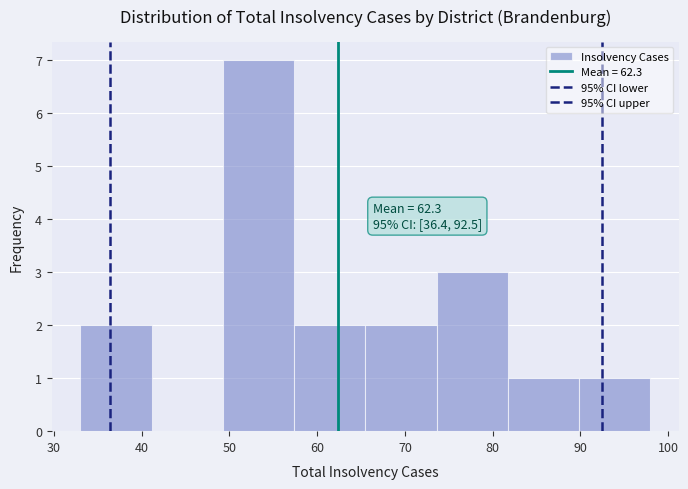

Over which range of the x-axis is the bar tallest?

49 to 57